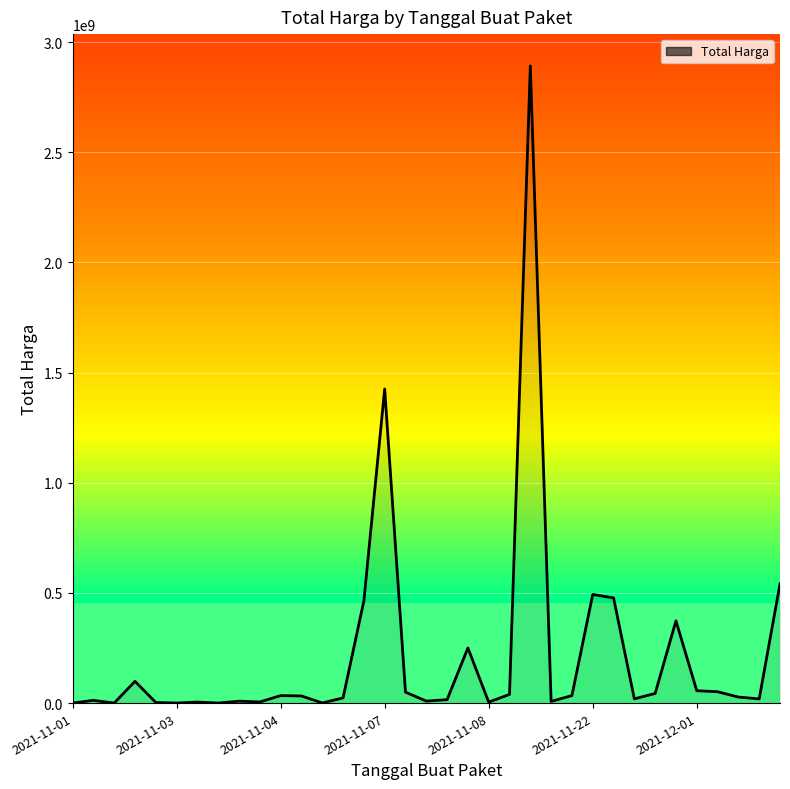

What is the difference between the maximum and minimum values?

2892044000